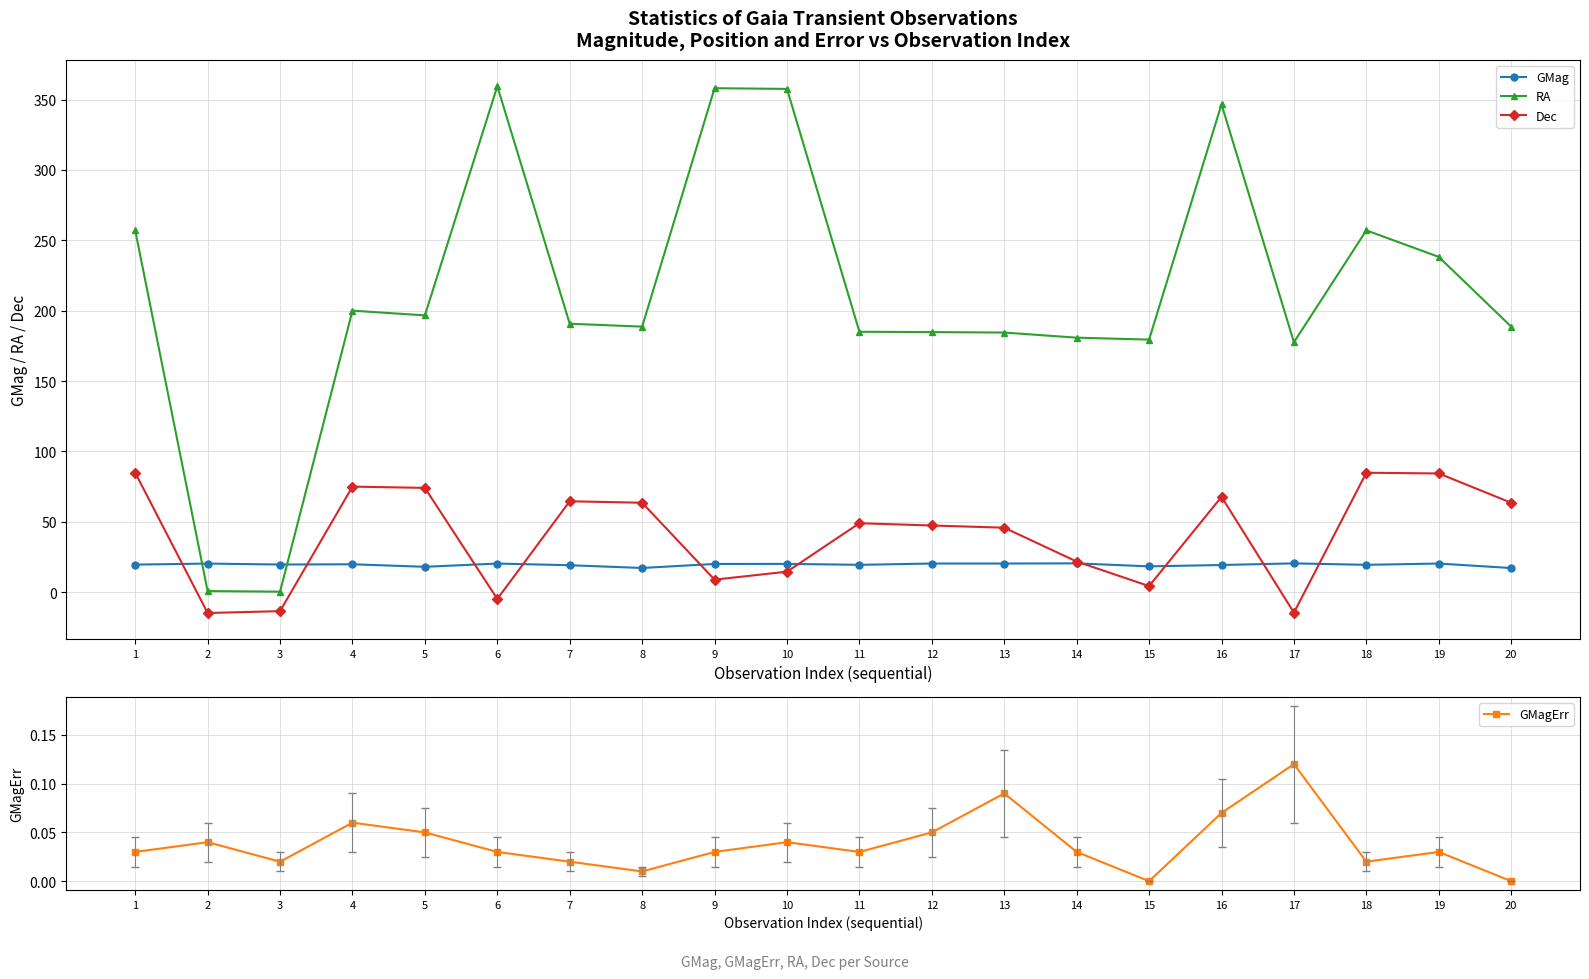

At how many categories does at least one series exceed 11?

20